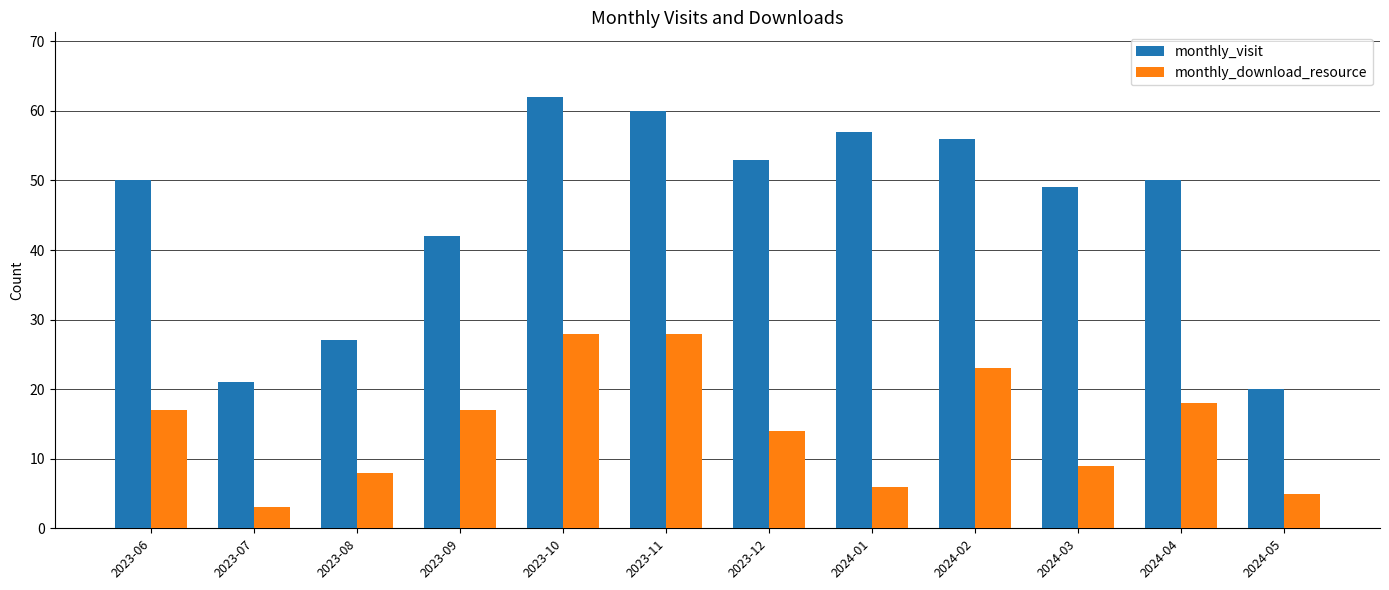

What is the difference between the monthly_visit values at 2024-03 and 2023-06?

1